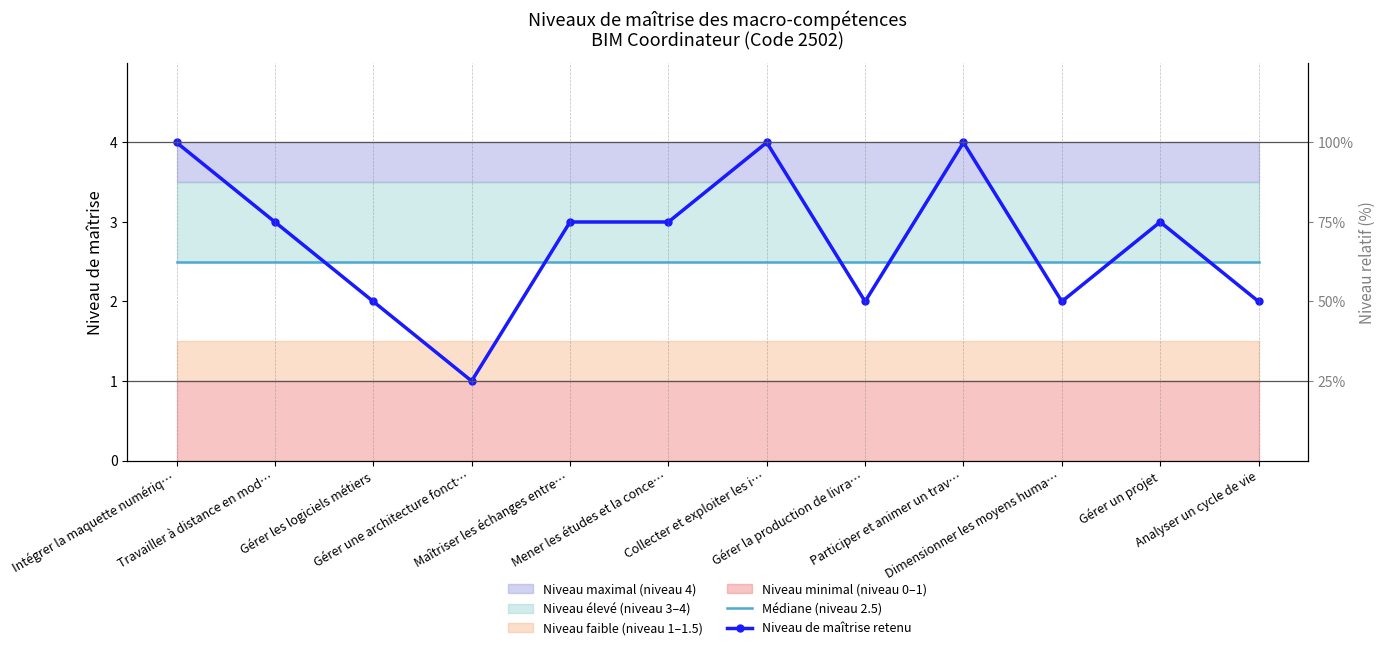

Reading right to left, extract all data points from this chart.

Médiane (niveau 2.5): Analyser un cycle de vie=2.5	Gérer un projet=2.5	Dimensionner les moyens huma…=2.5	Participer et animer un trav…=2.5	Gérer la production de livra…=2.5	Collecter et exploiter les i…=2.5	Mener les études et la conce…=2.5	Maîtriser les échanges entre…=2.5	Gérer une architecture fonct…=2.5	Gérer les logiciels métiers=2.5	Travailler à distance en mod…=2.5	Intégrer la maquette numériq…=2.5
Niveau de maîtrise retenu: Analyser un cycle de vie=2.0	Gérer un projet=3.0	Dimensionner les moyens huma…=2.0	Participer et animer un trav…=4.0	Gérer la production de livra…=2.0	Collecter et exploiter les i…=4.0	Mener les études et la conce…=3.0	Maîtriser les échanges entre…=3.0	Gérer une architecture fonct…=1.0	Gérer les logiciels métiers=2.0	Travailler à distance en mod…=3.0	Intégrer la maquette numériq…=4.0